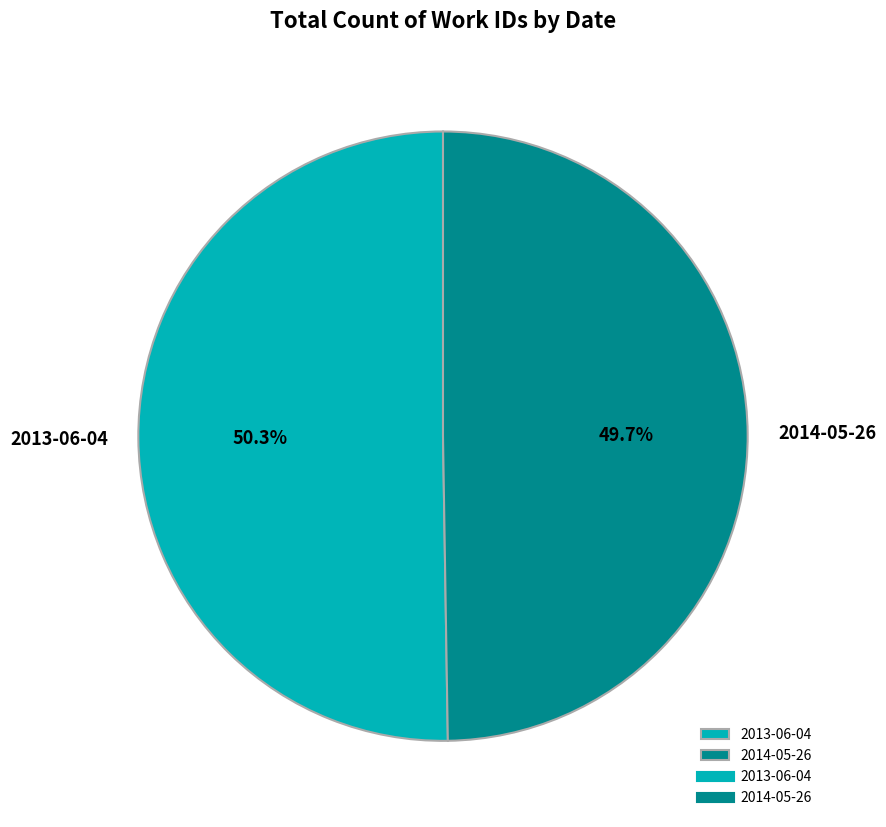

What is the majority slice?

2013-06-04